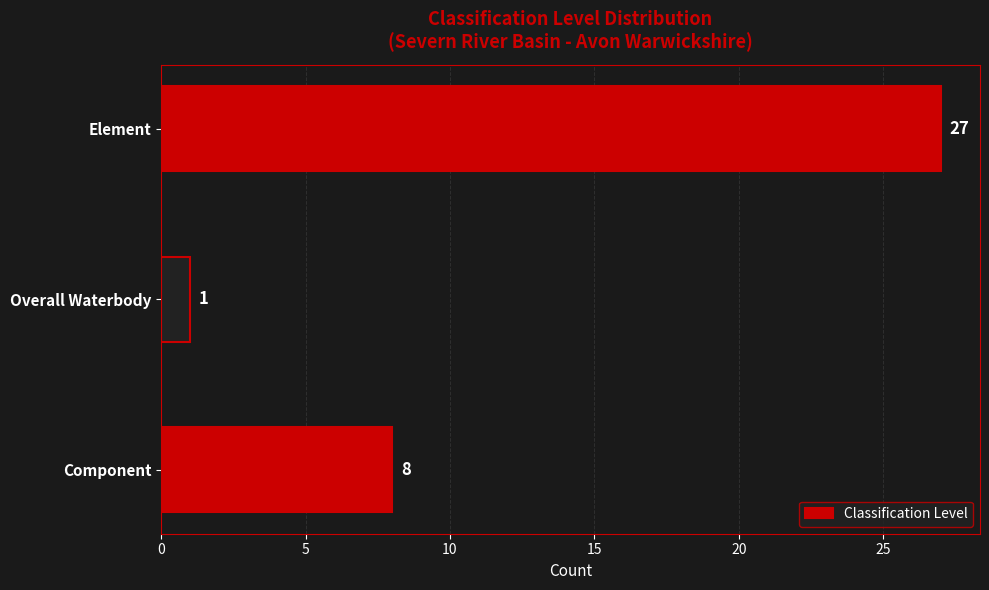

The value at Component is 5. True or false?

False